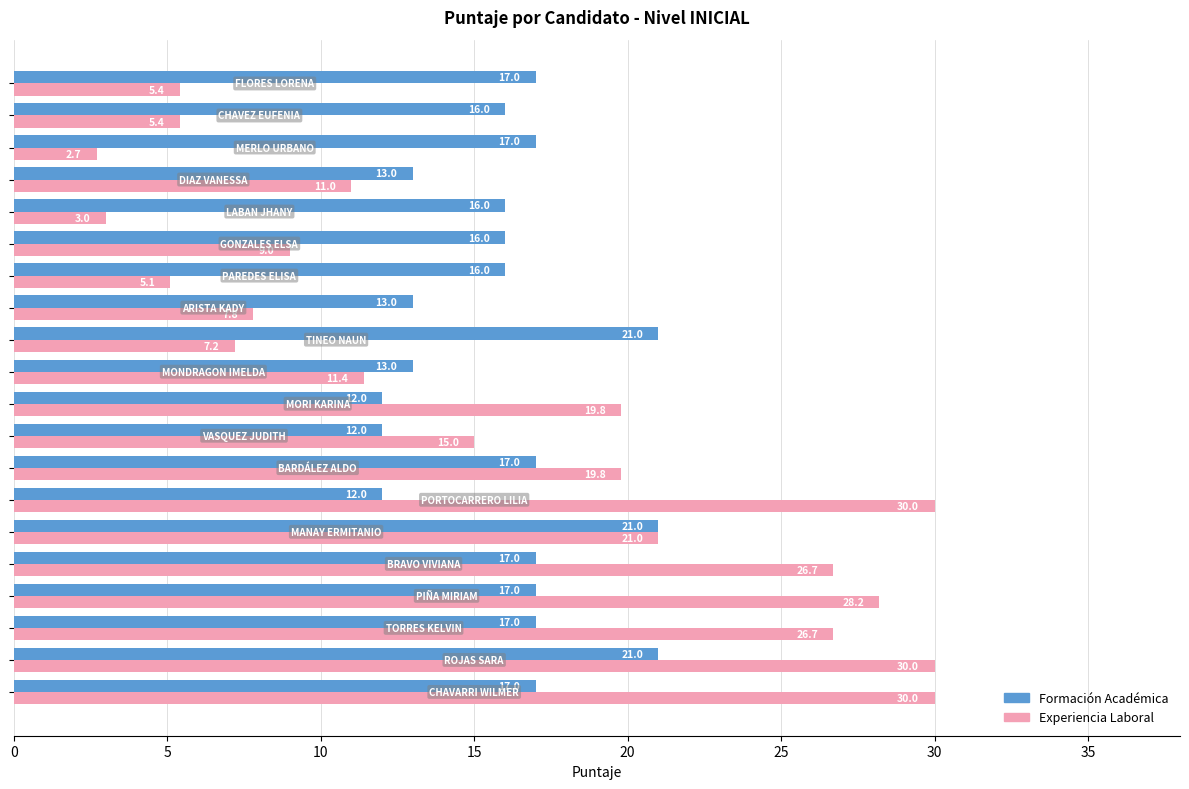

Which series has the largest total across all categories?

Formación Académica